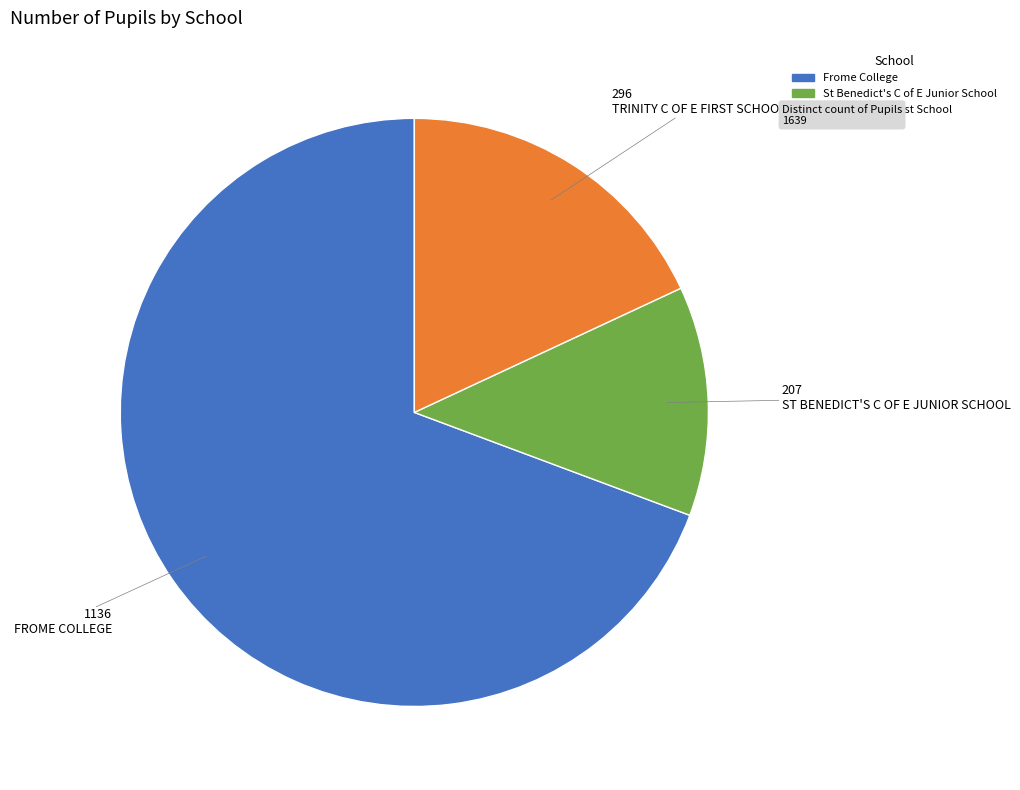

Which slice is the largest?

Frome College